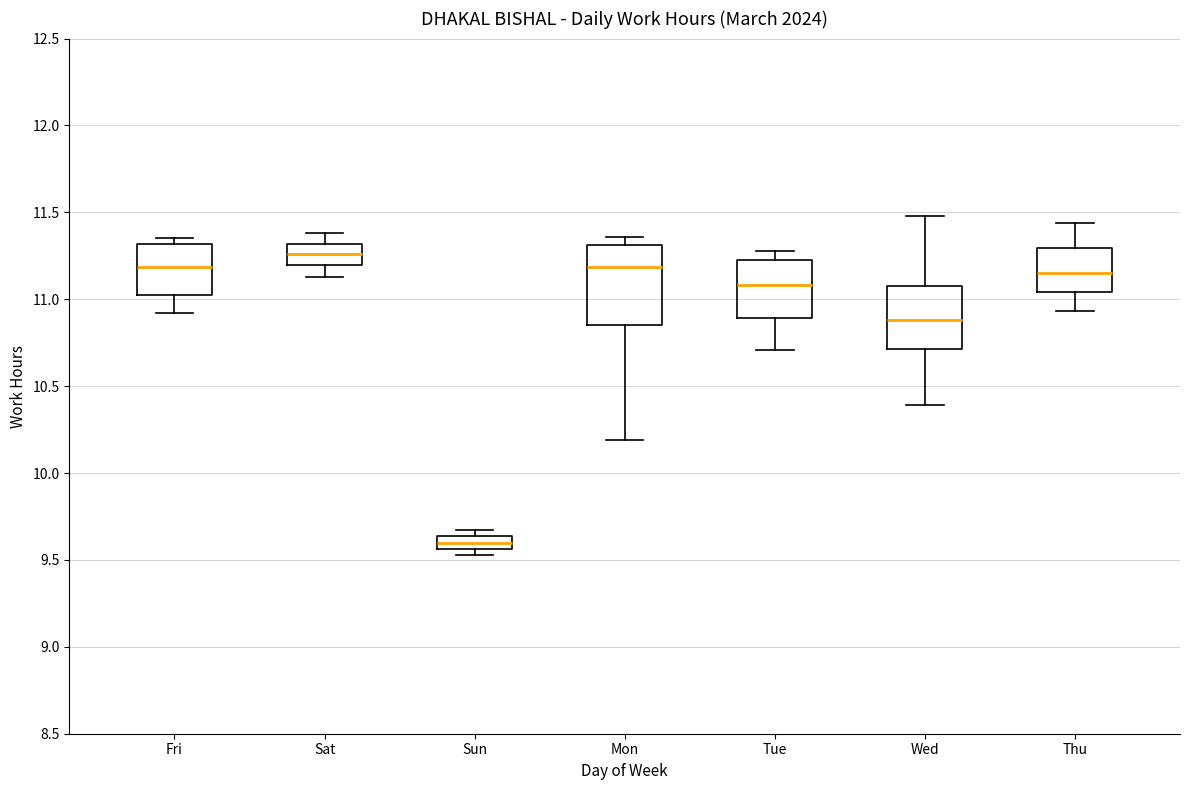

Comparing the boxes themselves (not the whiskers), which one is the tallest?

Mon